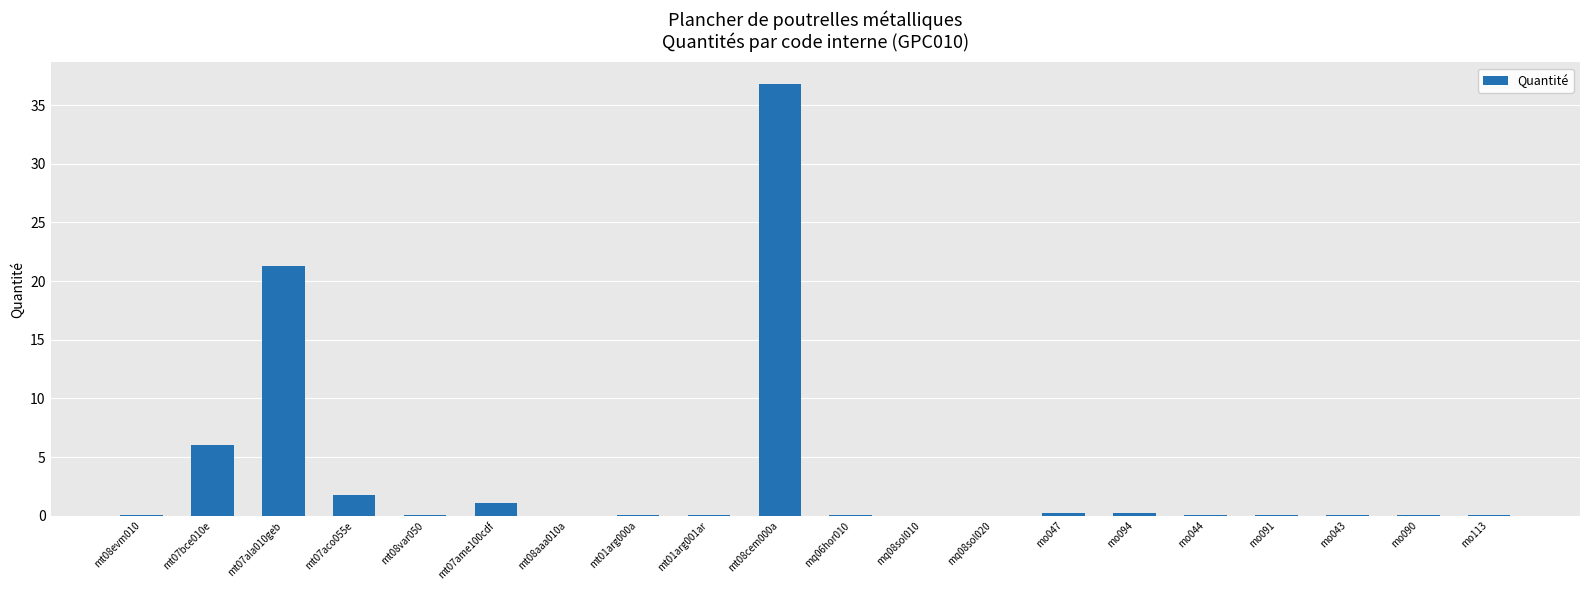

True or false: the data shows 21.3 at mt07ala010geb.

True